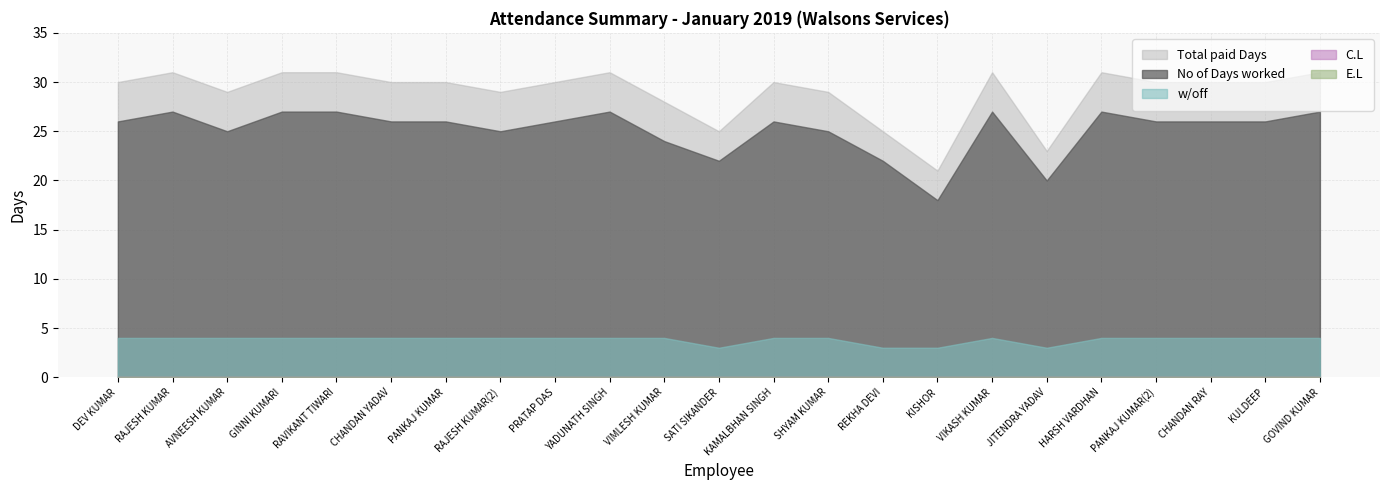

Which series has the widest spread of values?

Total paid Days